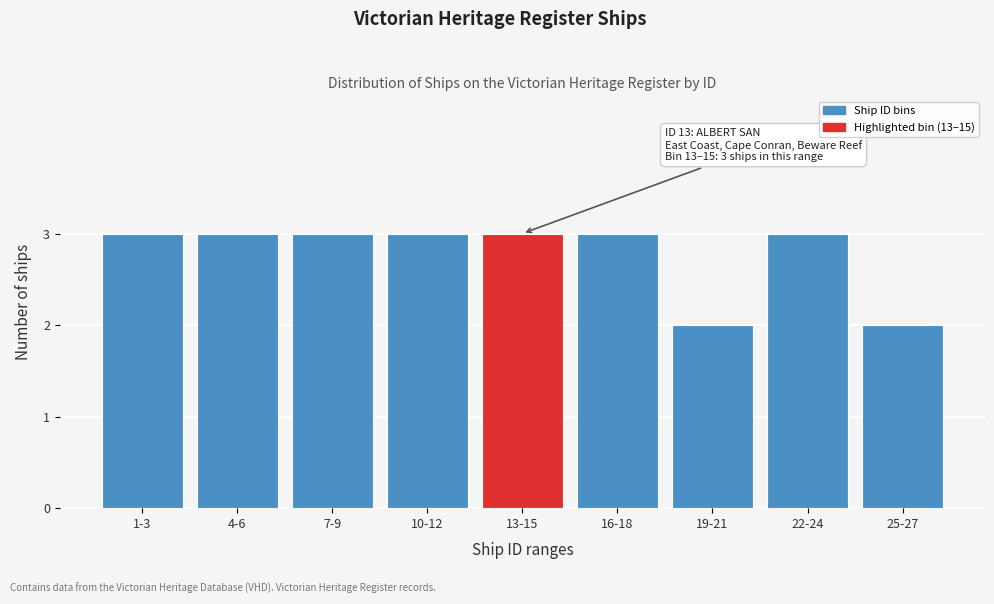

Reading left to right, extract all data points from this chart.

1-3=3	4-6=3	7-9=3	10-12=3	13-15=3	16-18=3	19-21=2	22-24=3	25-27=2